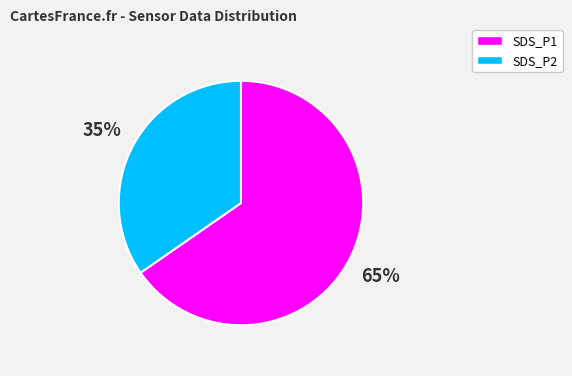

What is the smallest slice in the pie chart?

SDS_P2